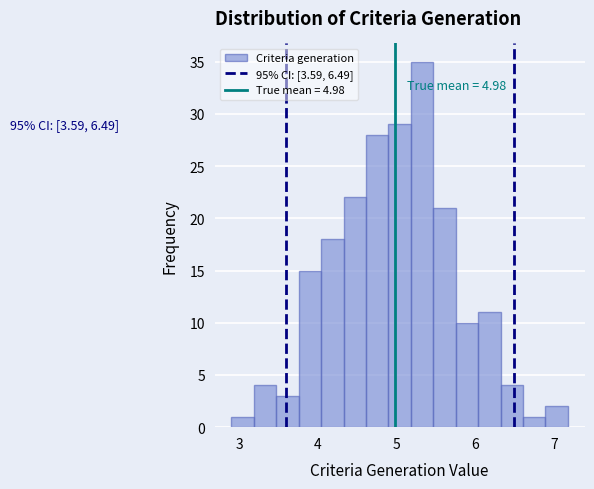

Around what value on the x-axis is the tallest bar? Give the approximate position of its centre, as read against the axis.

5.3